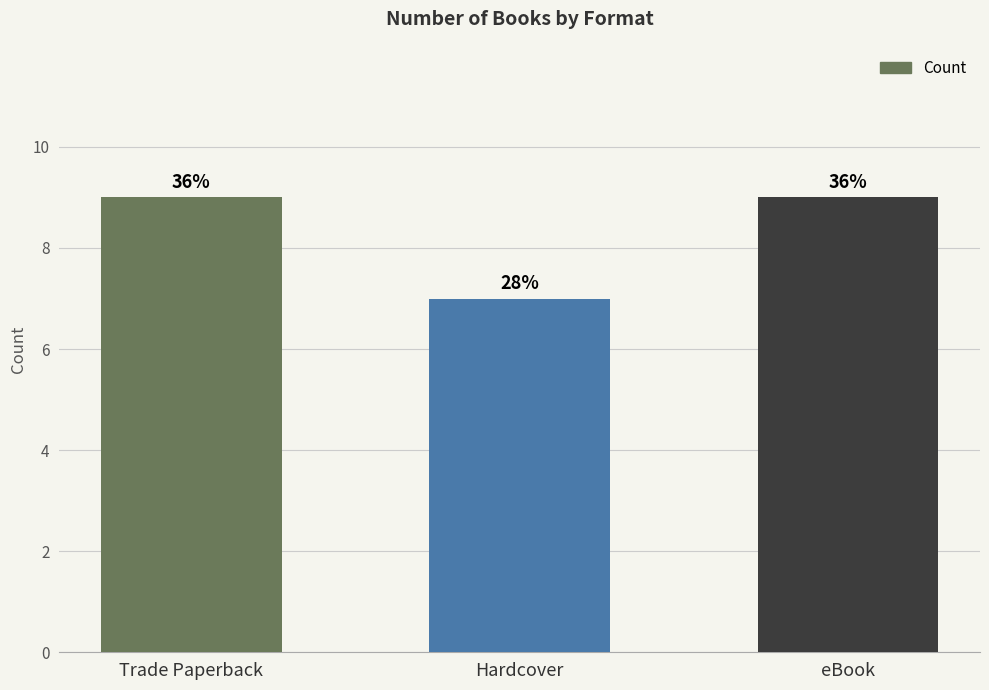

How many bars are there in total?

3